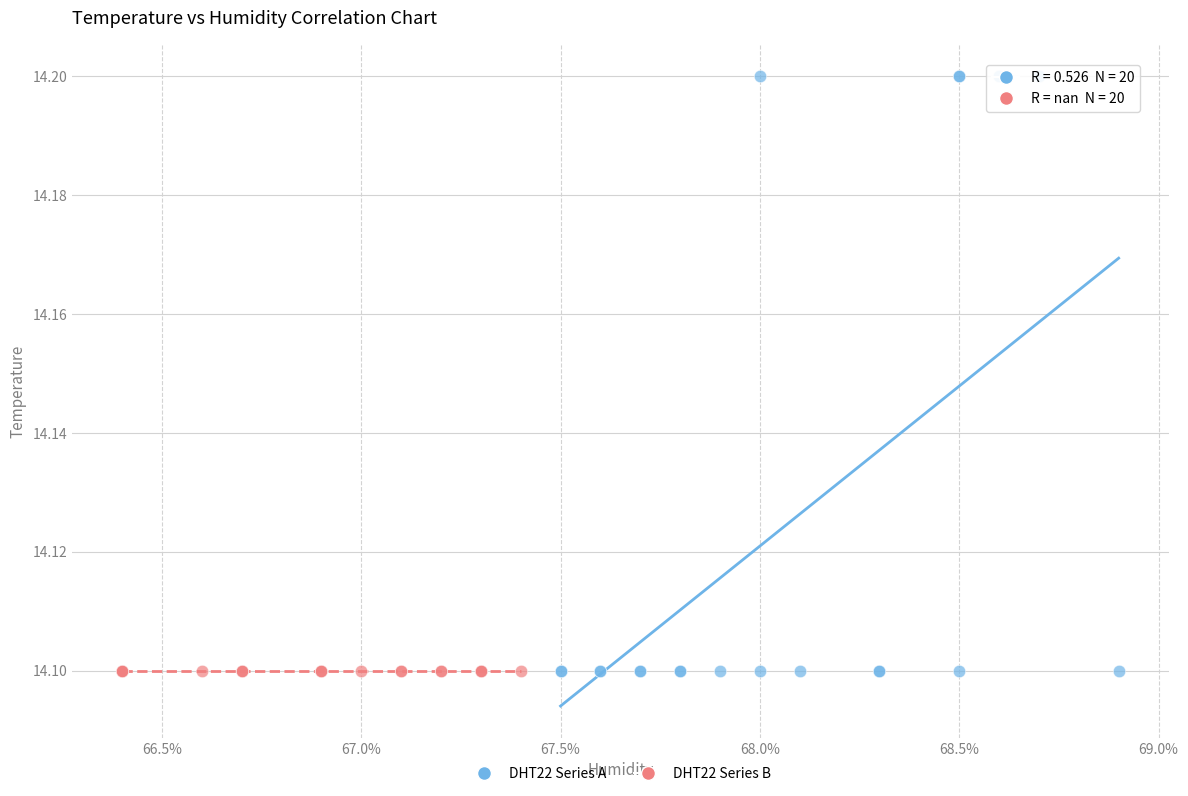

Which series contains the highest Y value?

DHT22 Series A